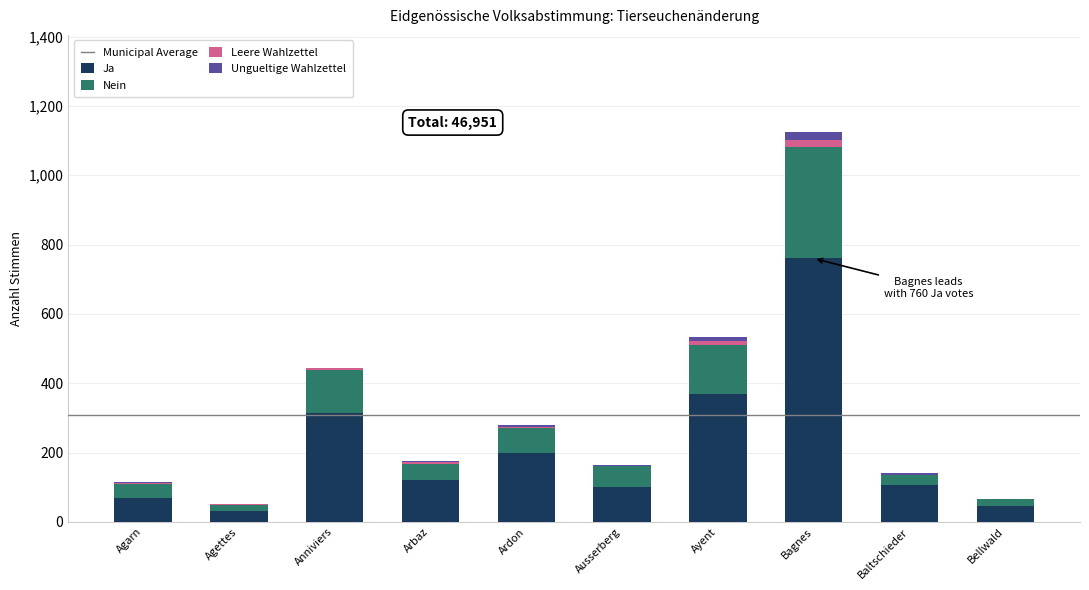

At which category is the sum across all series the highest?

Bagnes